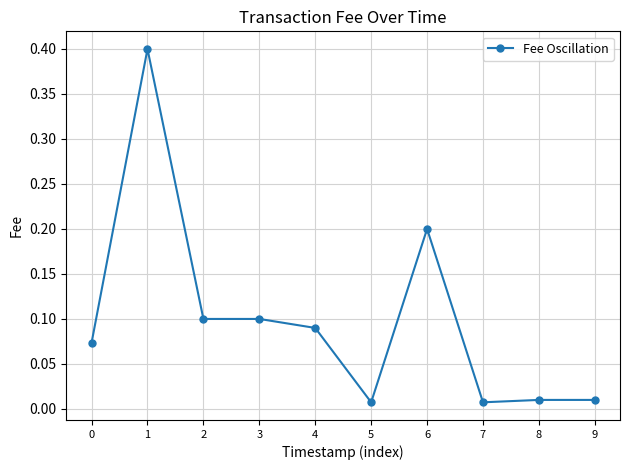

Between 4 and 1, which is larger?

1